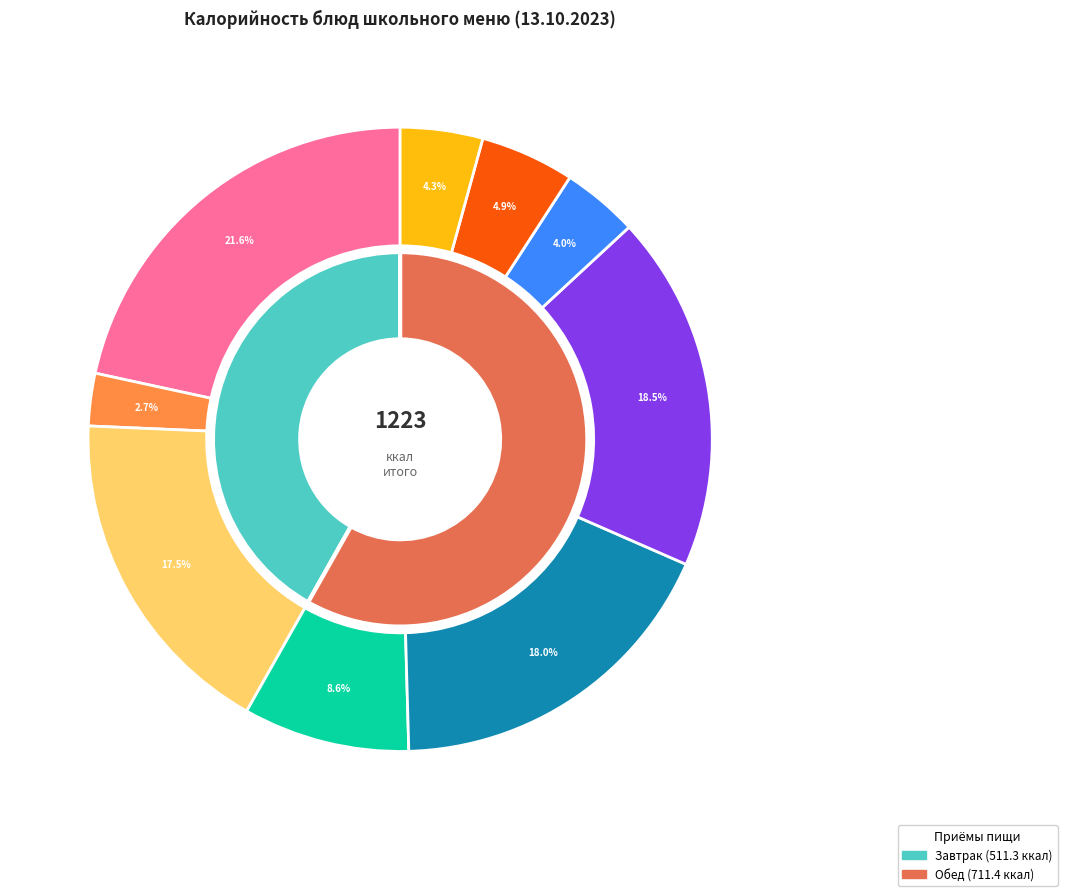

True or false: Чай с клубникой и сахаром accounts for 17% of the total.

False